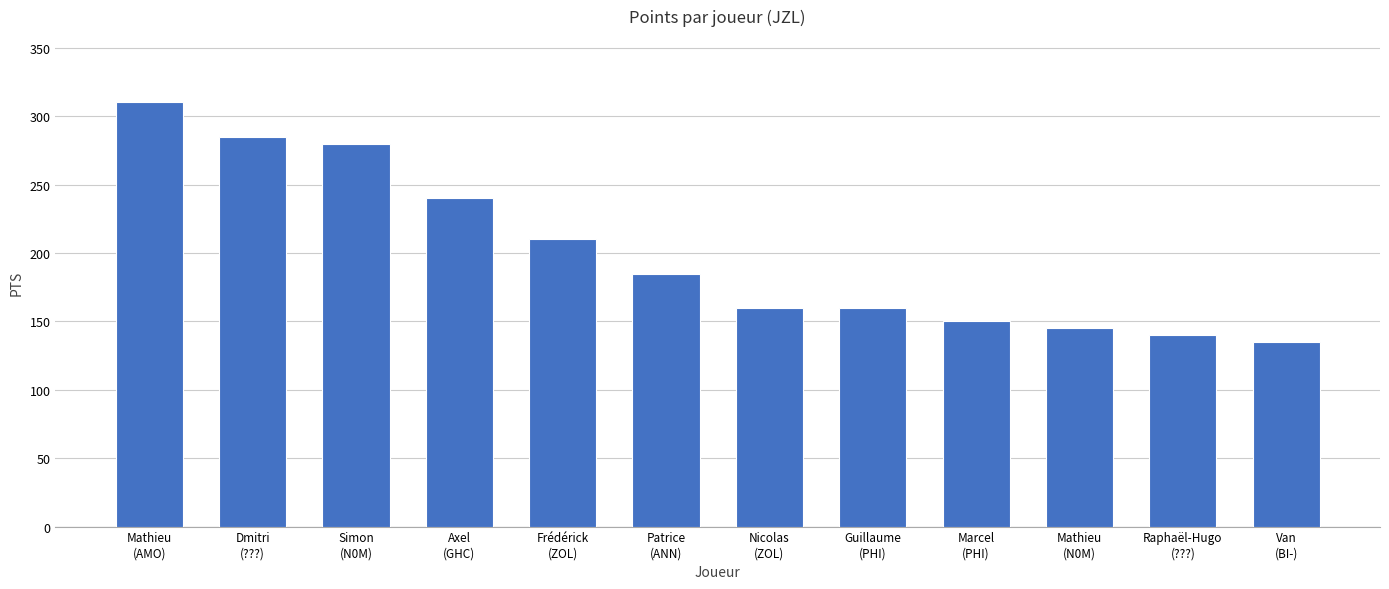

What is the average value?

200